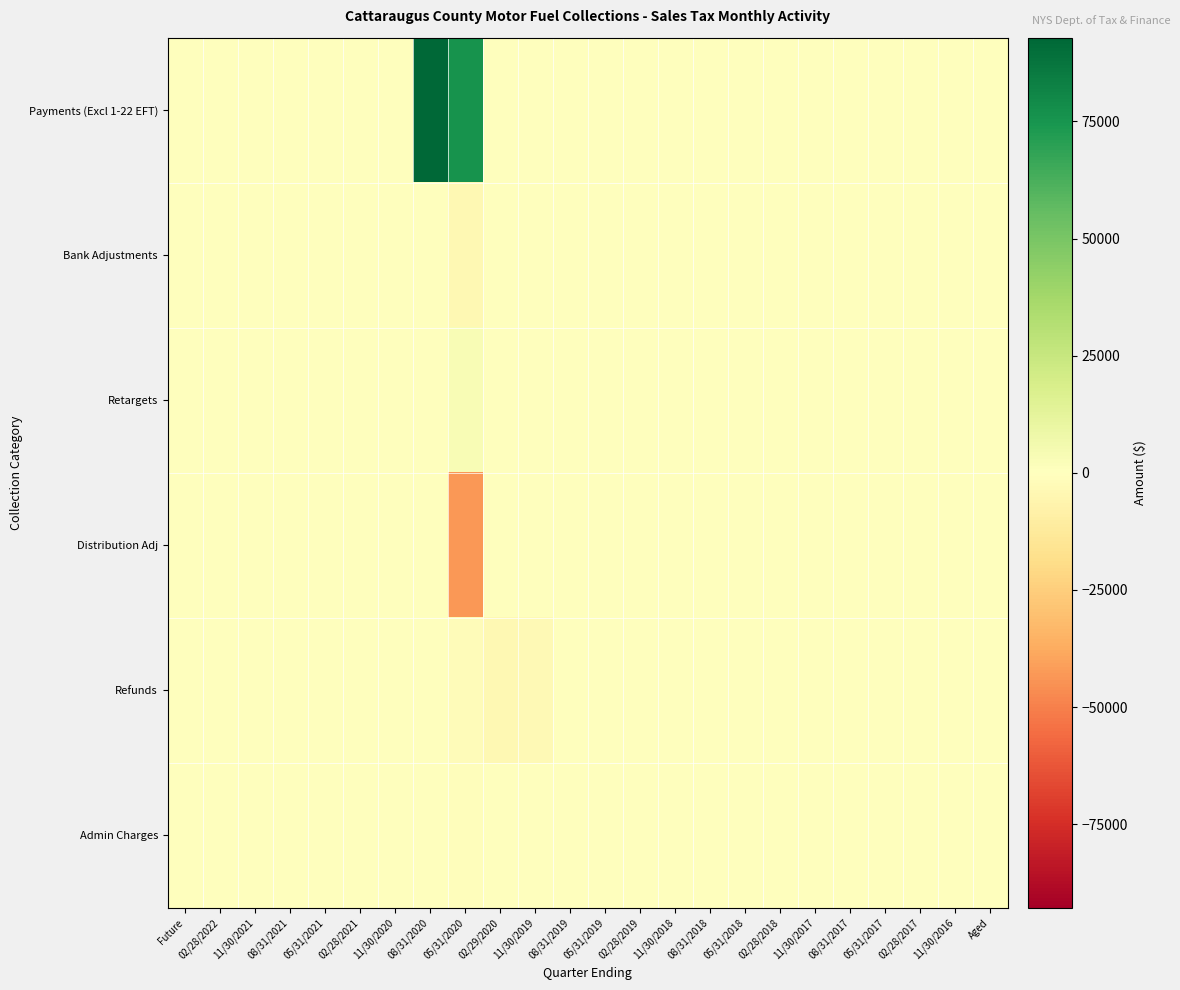

What is the smallest value displayed?

-43128.8